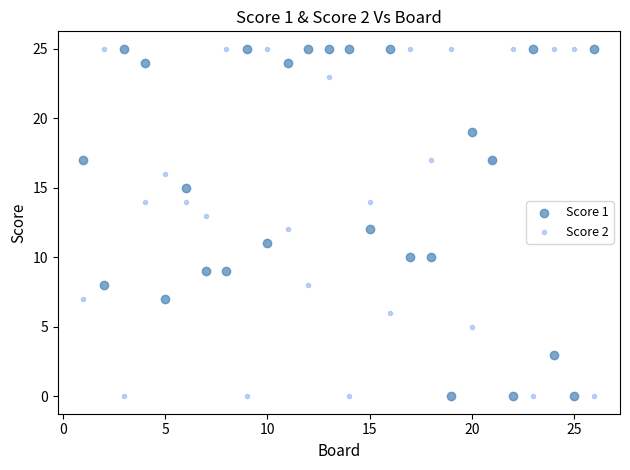

What are all the series names shown in the legend?

Score 1, Score 2